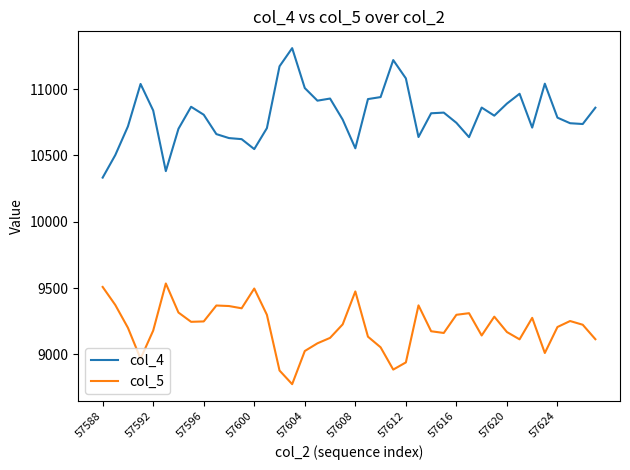

True or false: col_5 and col_4 cross at least once.

False